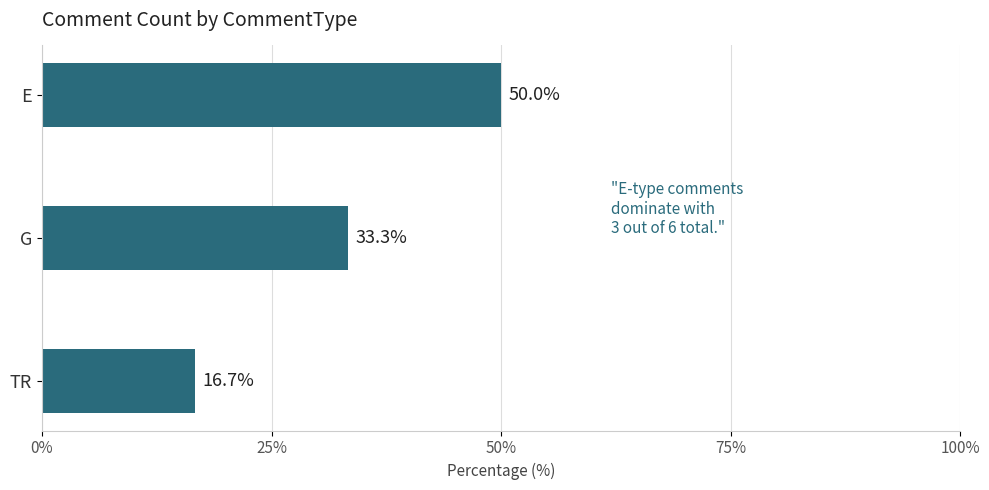

The chart shows a value of 73.1 at E. True or false?

False